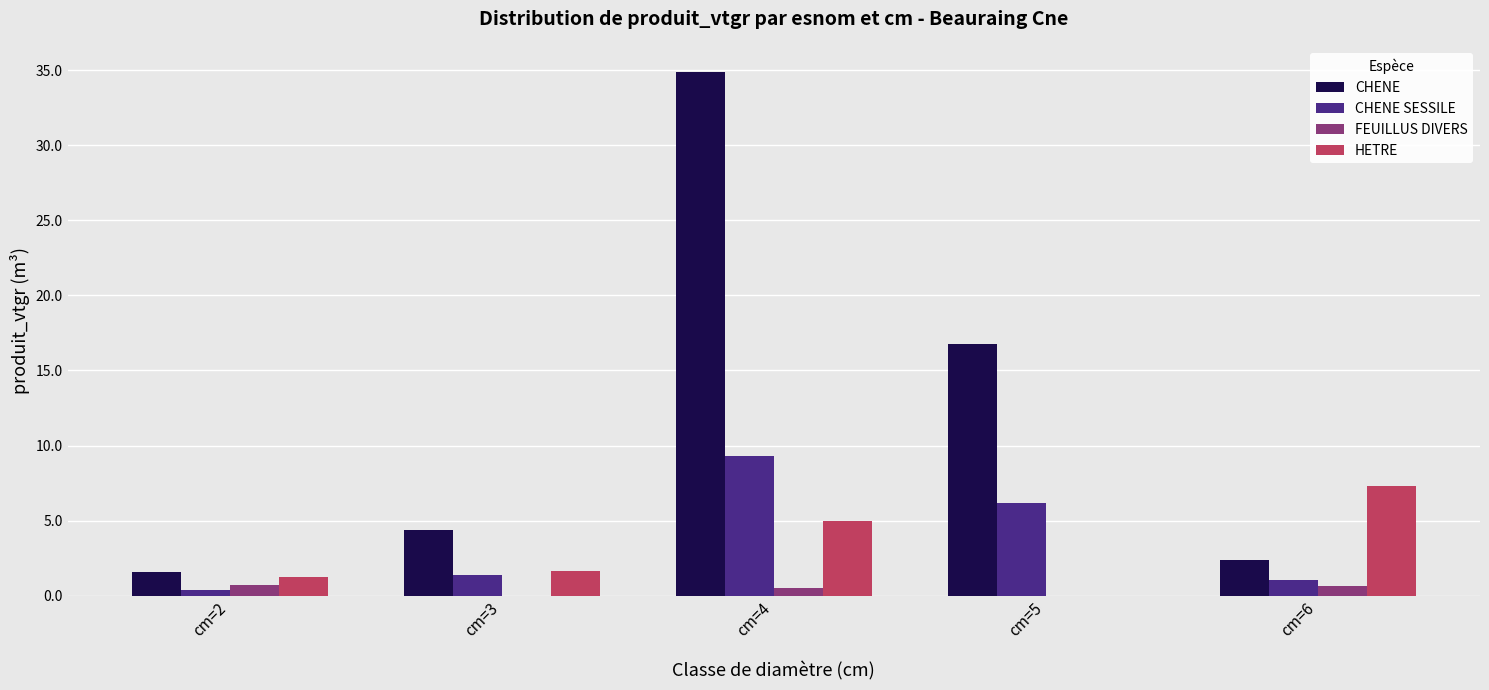

What is the highest value of the CHENE series?

34.9